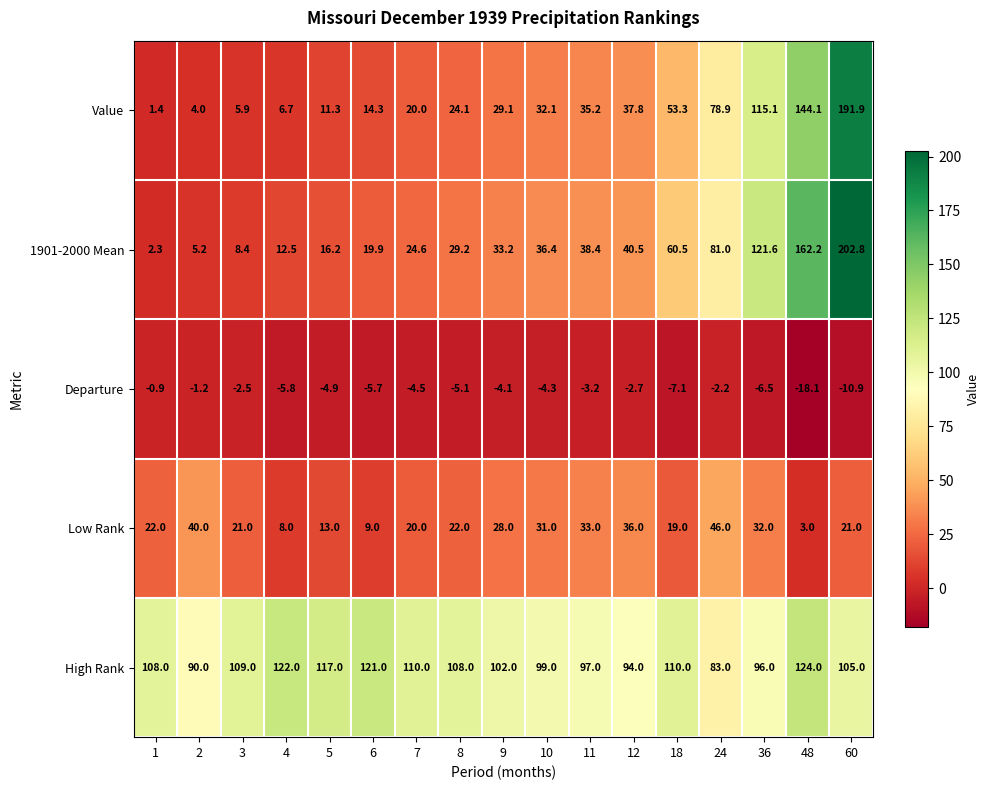

The value of High Rank at 12 is 94.0. True or false?

True